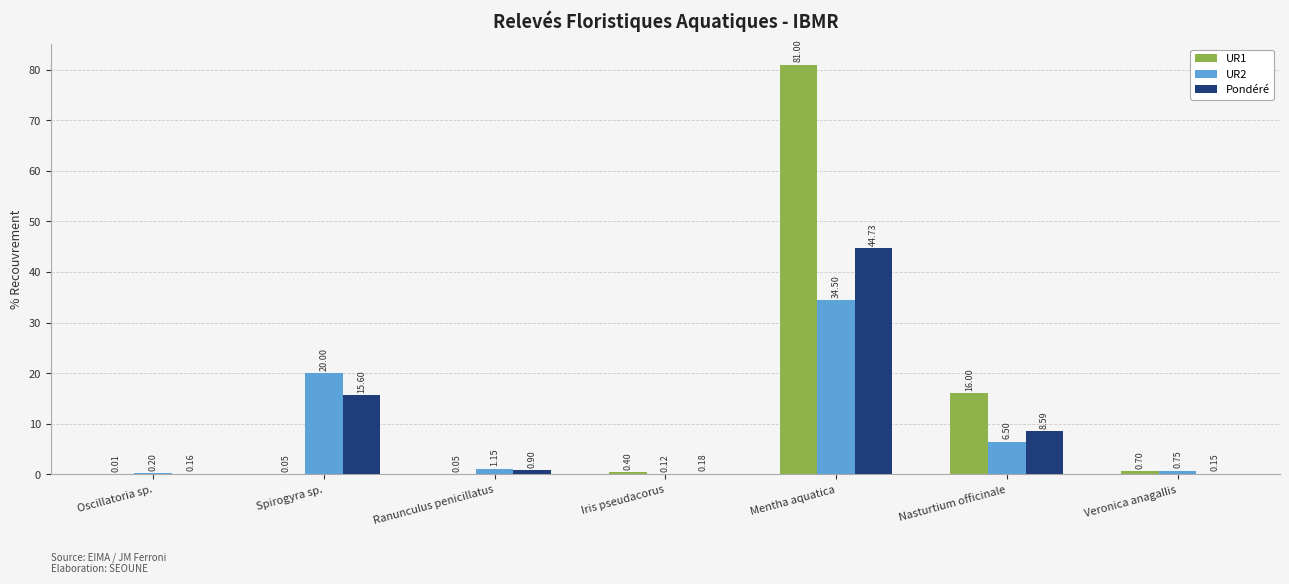

What is the sum of all Pondéré values?

70.3